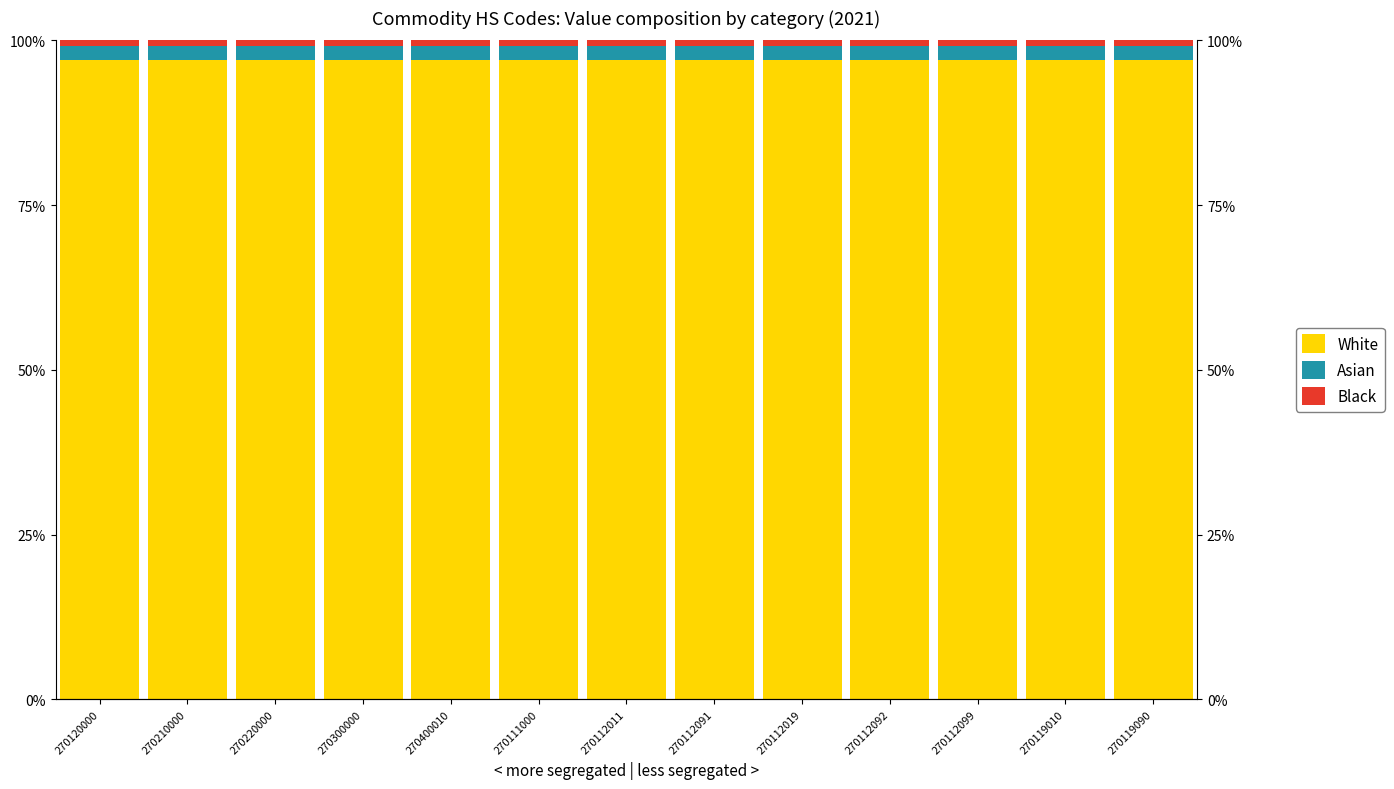

Is it true that Black equals 0.8 at 270119090?

True